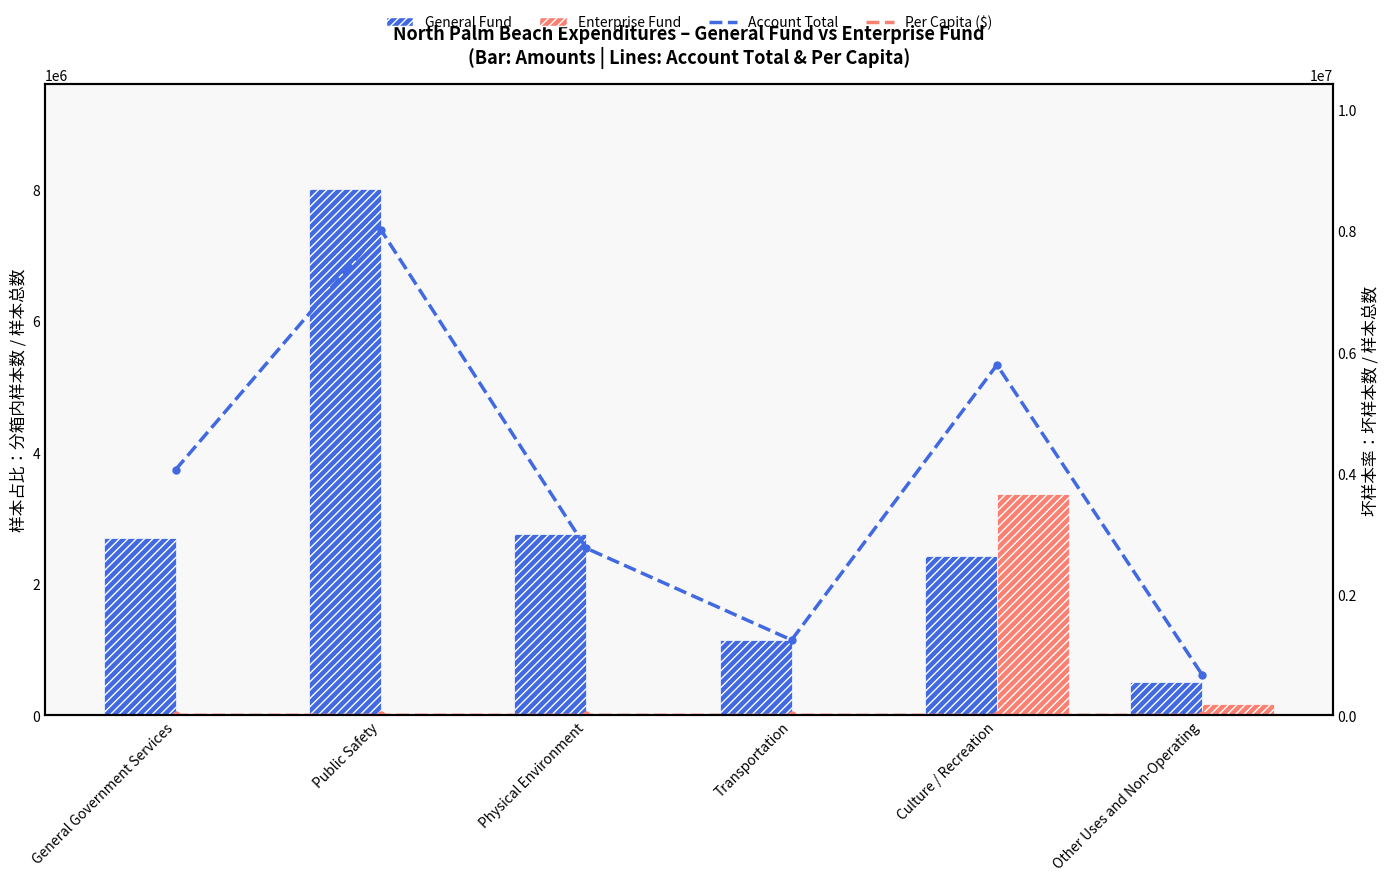

What is the spread (max minus min) of values at Public Safety?

8019341.0